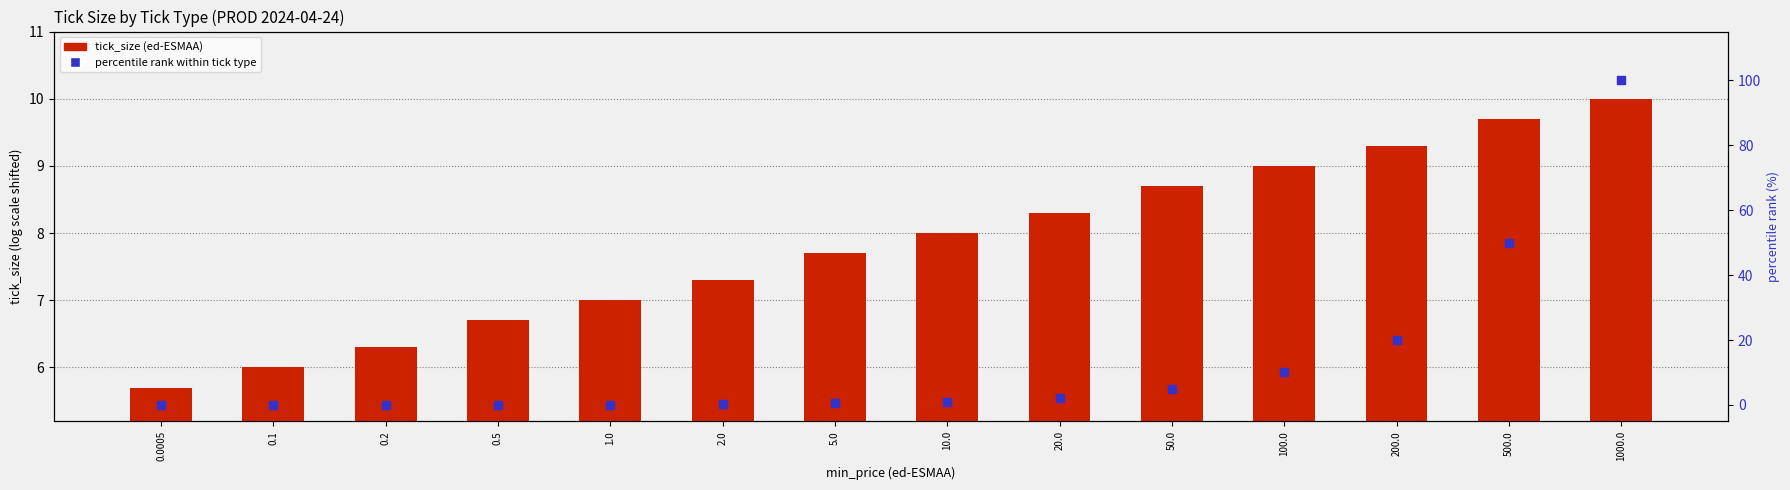

At how many categories does at least one series exceed 19?

3